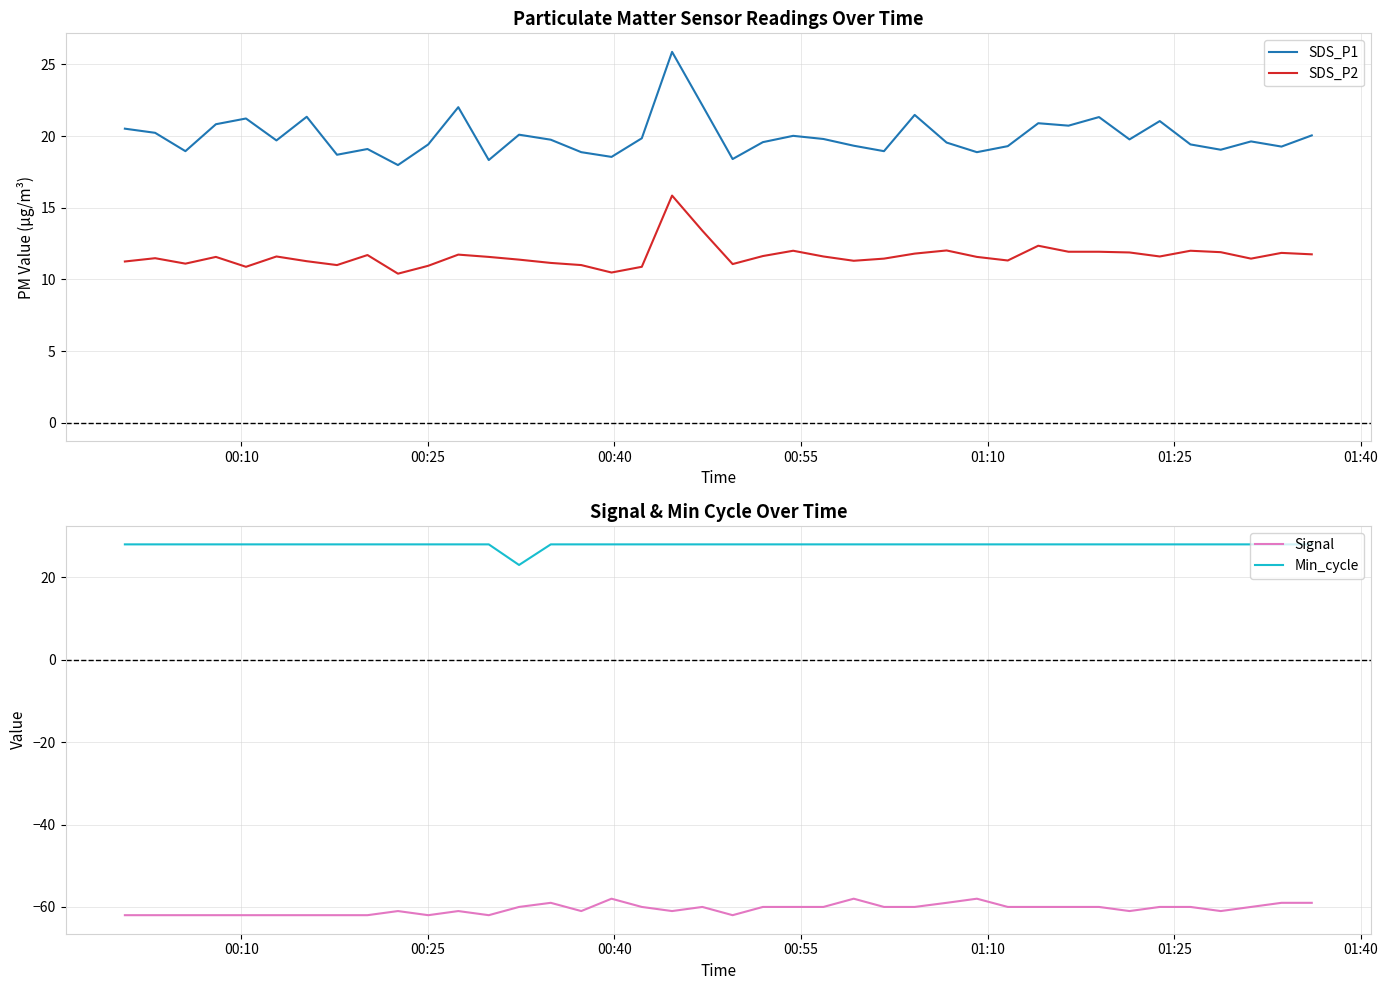

What is the lowest value of the SDS_P2 series?

10.4